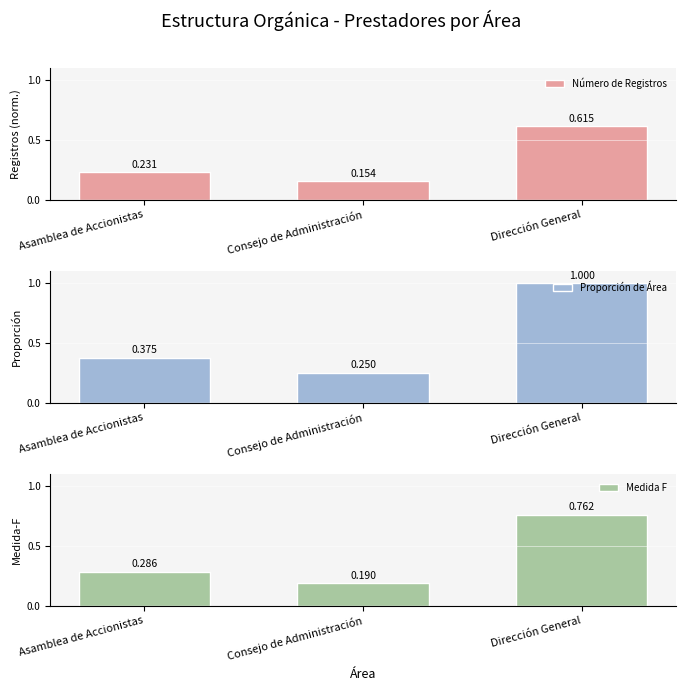

What are all the series names shown in the legend?

Número de Registros, Proporción de Área, Medida F